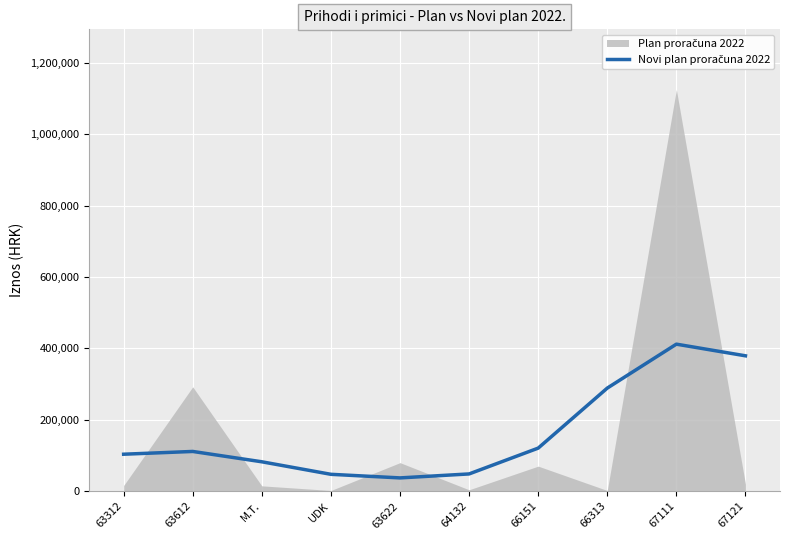

What is the difference between the second highest and second lowest values?

332061.3